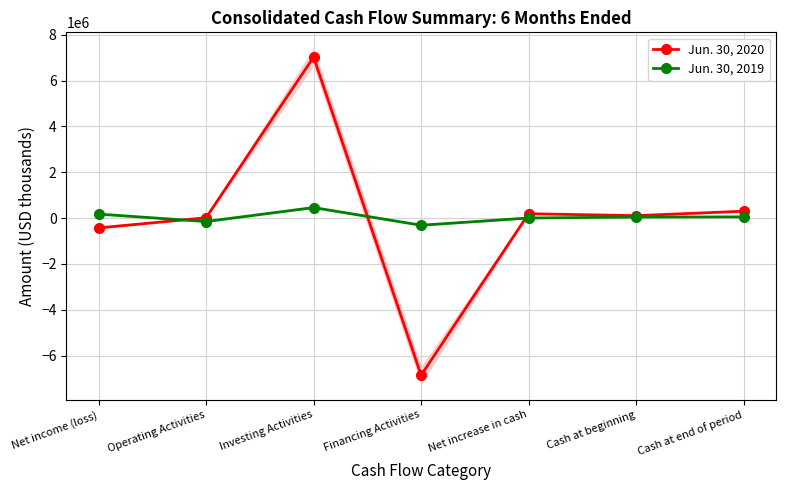

What is the difference between the Jun. 30, 2019 values at Net income (loss) and Financing Activities?

485395